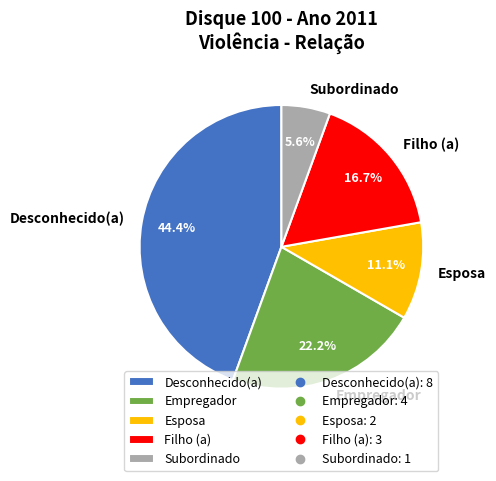

The Empregador slice represents 22% of the pie. True or false?

True